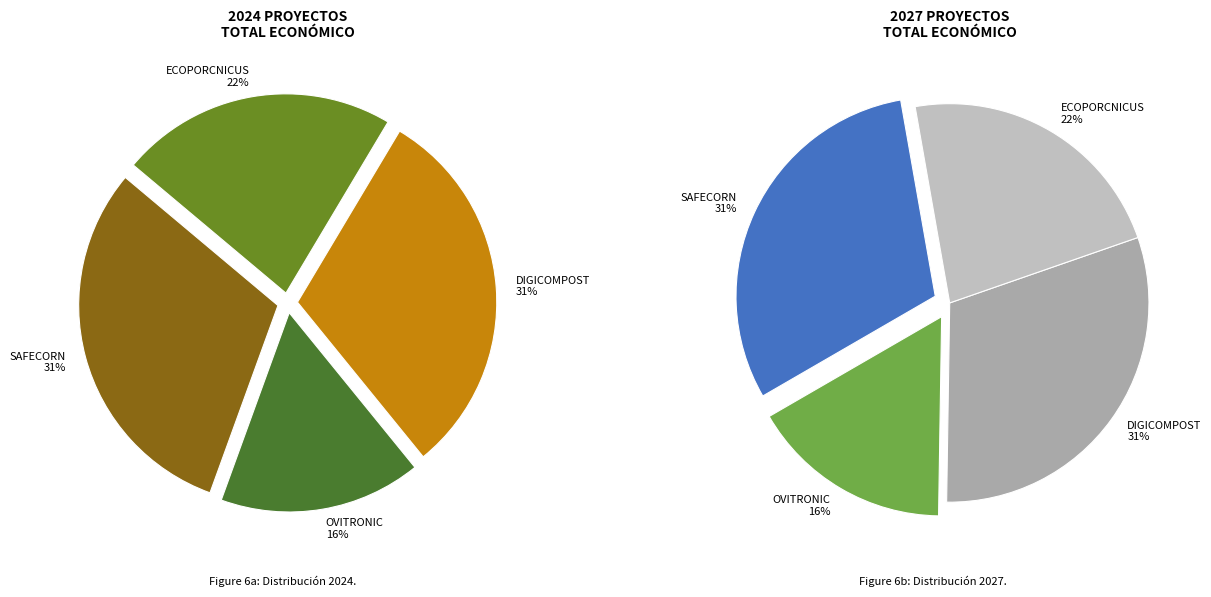

Rank the categories by value from highest to lowest.

SAFECORN, DIGICOMPOST, ECOPORCNICUS, OVITRONIC